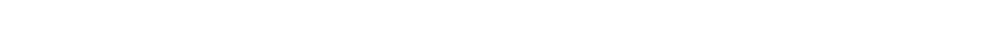

True or false: Balls has a value of 22 at Anas Ali.

False